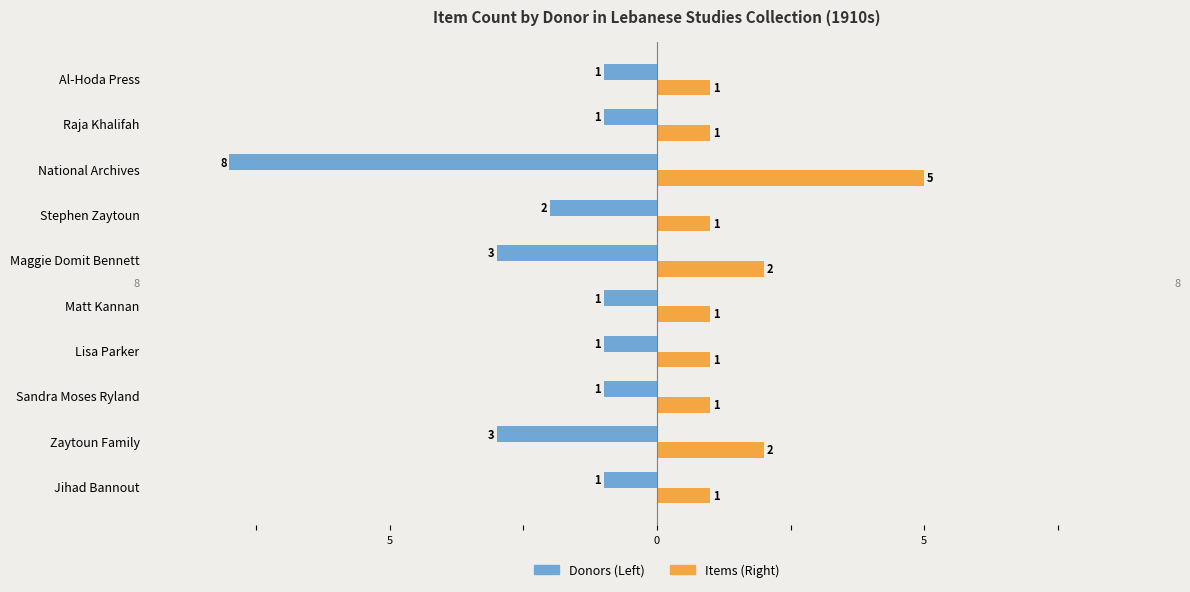

What are all the series names shown in the legend?

Donors (Left), Items (Right)